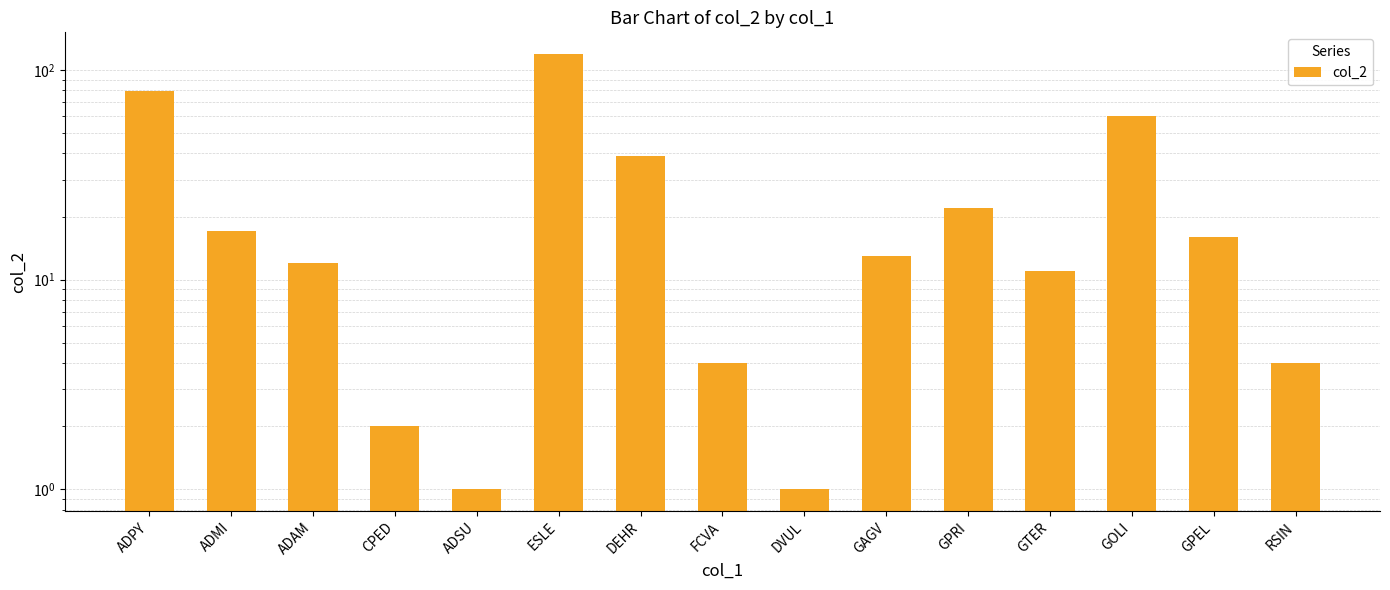

Where is the data nearest to the value 60?

GOLI